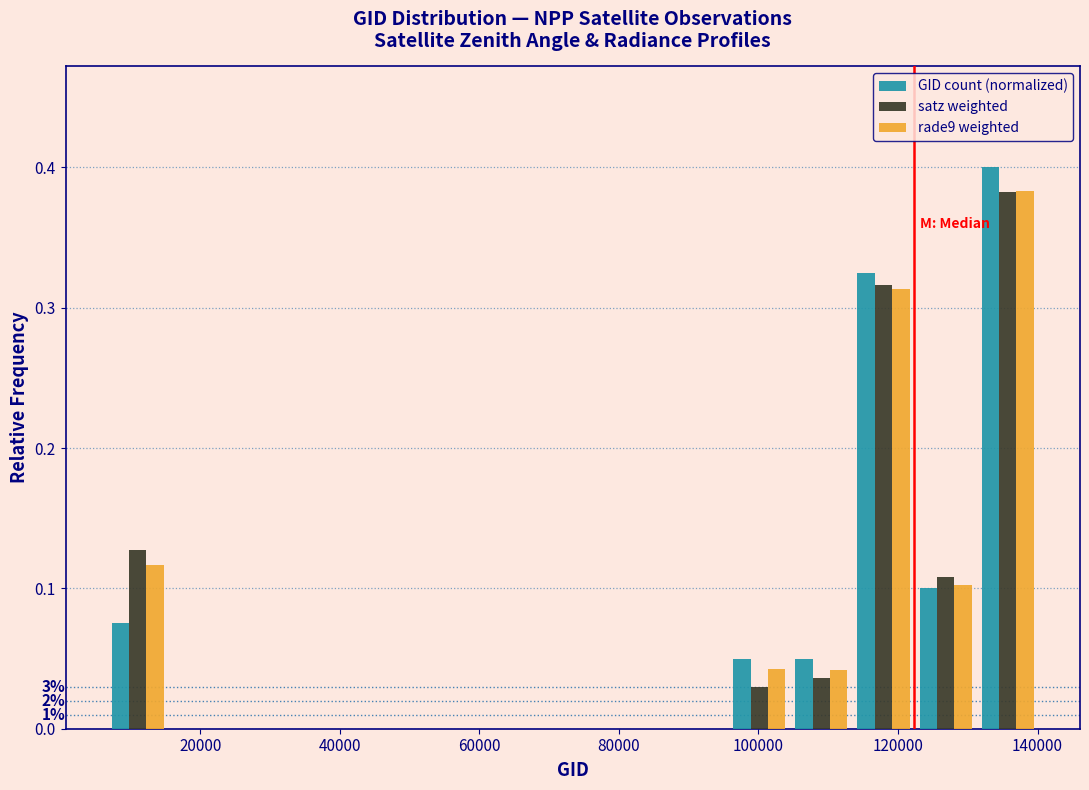

In the GID count (normalized) series, which range on the x-axis has the tallest bar?

132000 to 140000